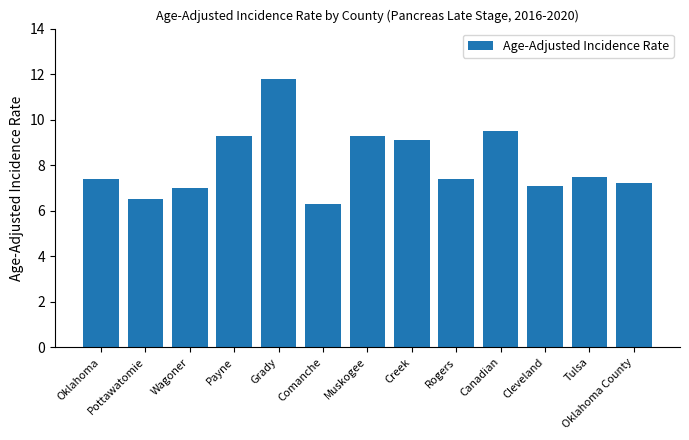

What is the sum of the values at Oklahoma County and Wagoner?

14.2